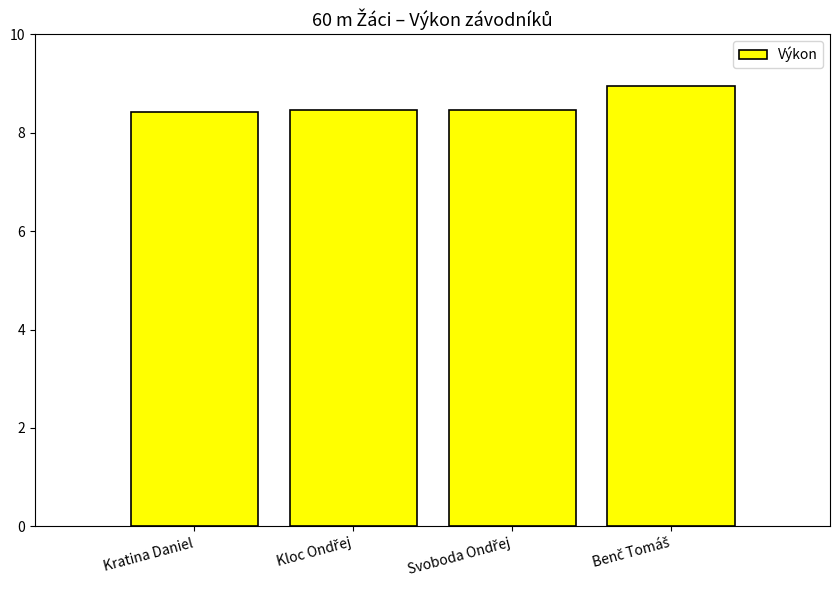

What is the approximate value at Kratina Daniel?

8.4